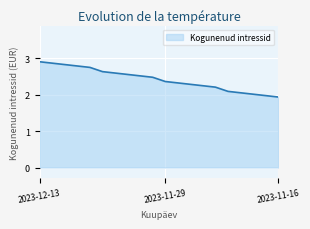

What is the greatest value displayed?

2.9